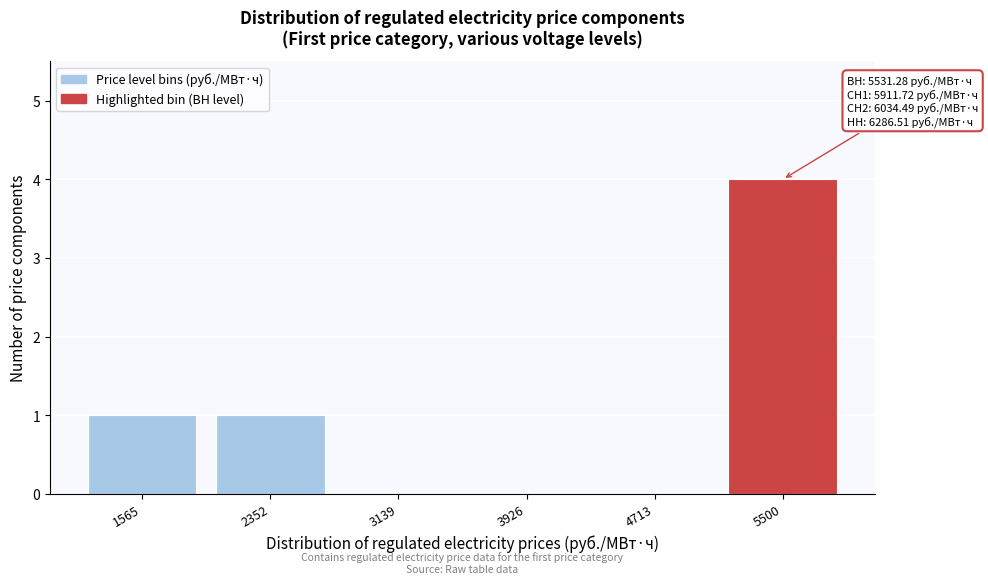

Reading right to left, list all the values displayed in this chart.

5500=4	4713=0	3926=0	3139=0	2352=1	1565=1